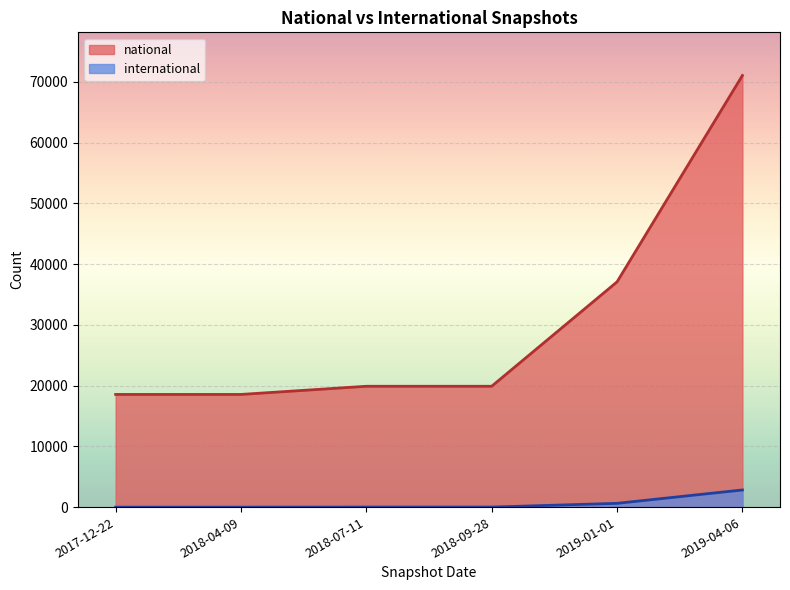

What is the label of the 4th point from the right?

2018-07-11